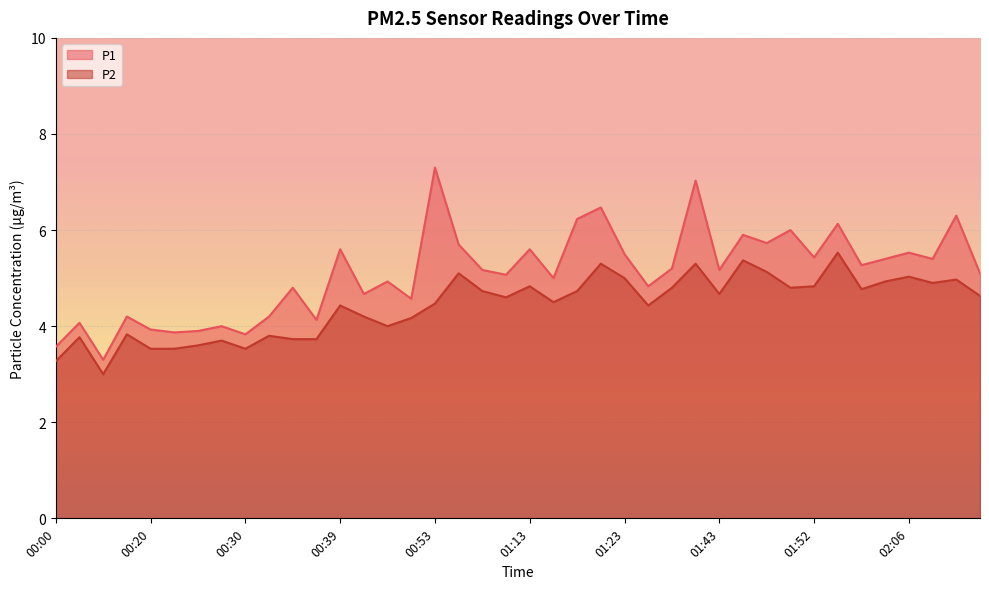

What is the total value across all series at 00:00?

6.8